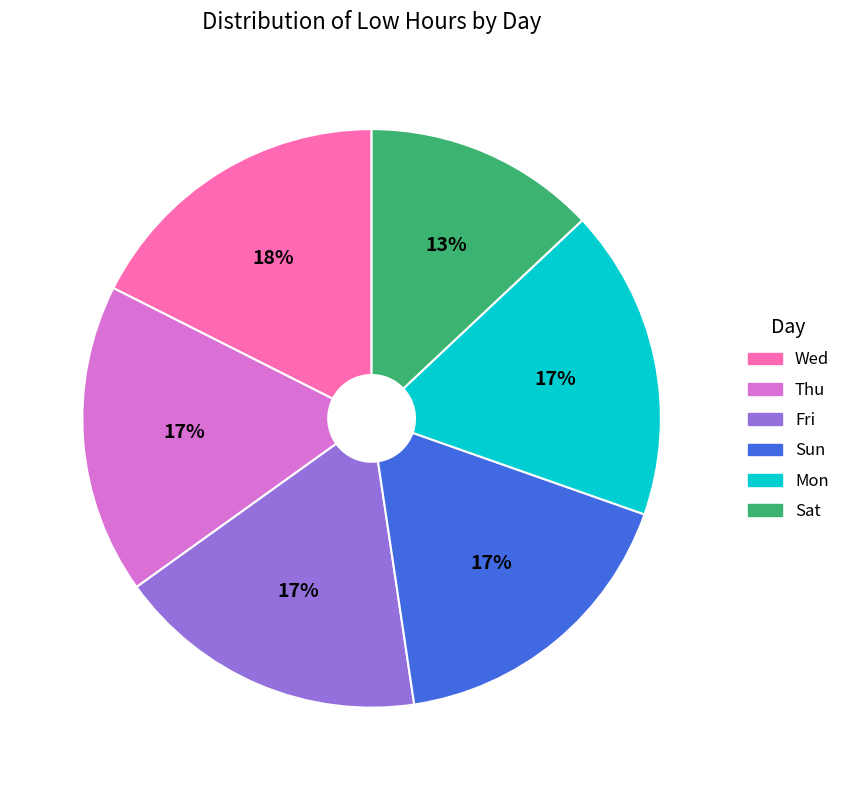

Is there any slice that represents more than half of the pie?

No